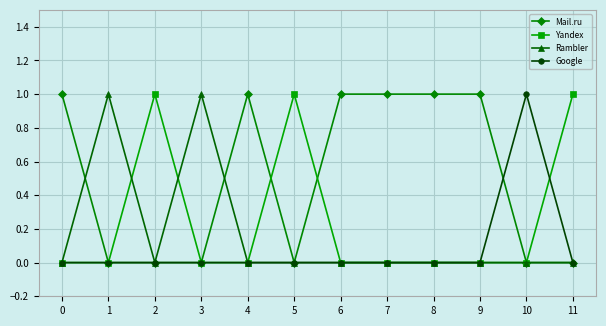

How many values in the Mail.ru series are below 1?

6